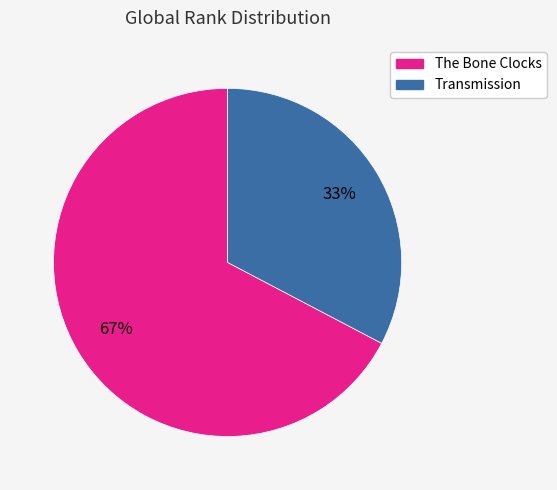

Is it true that Transmission is 38% of the pie?

False